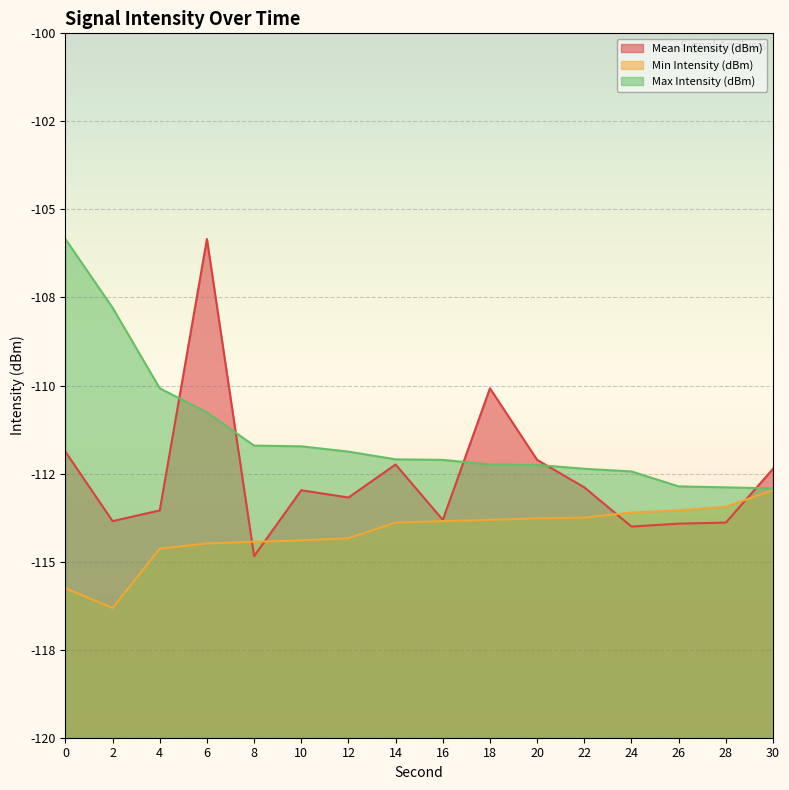

At which category is the sum across all series the highest?

6